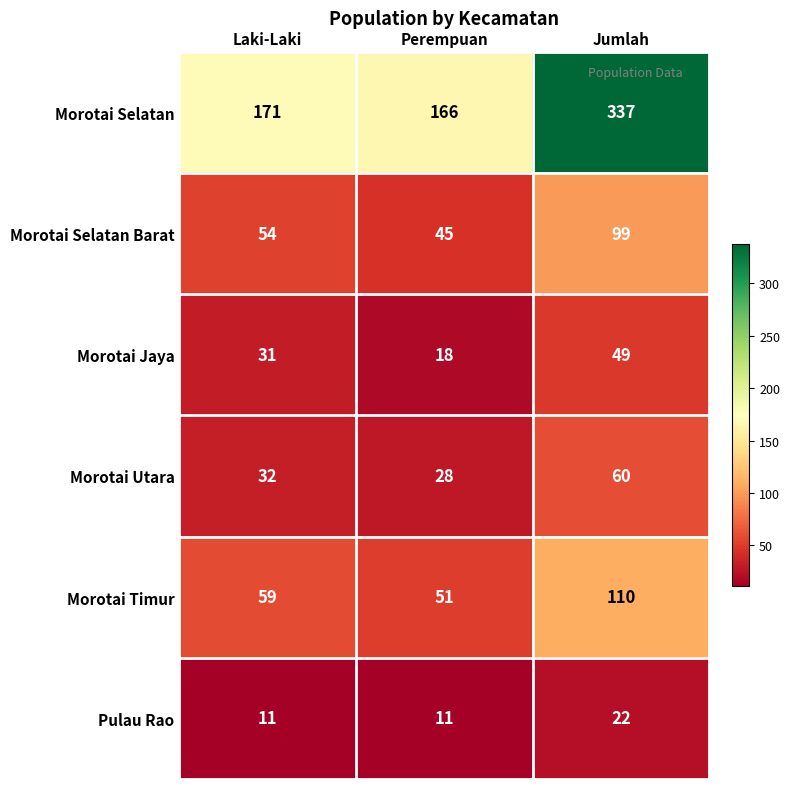

Reading left to right, extract all data points from this chart.

Morotai Selatan: 171	166	337
Morotai Selatan Barat: 54	45	99
Morotai Jaya: 31	18	49
Morotai Utara: 32	28	60
Morotai Timur: 59	51	110
Pulau Rao: 11	11	22